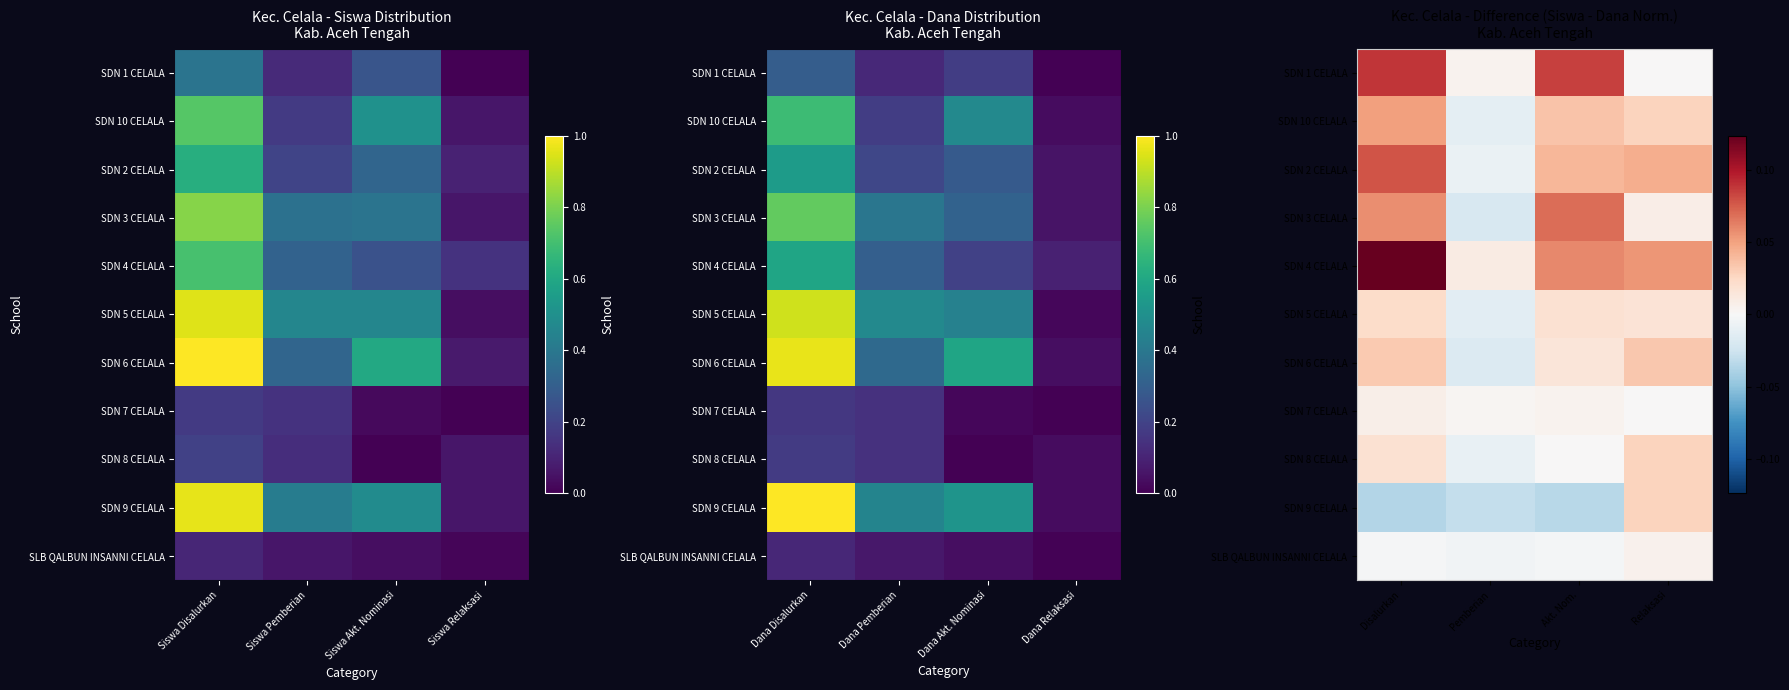

The value of SDN 6 CELALA at Disalurkan is 0.0. True or false?

False